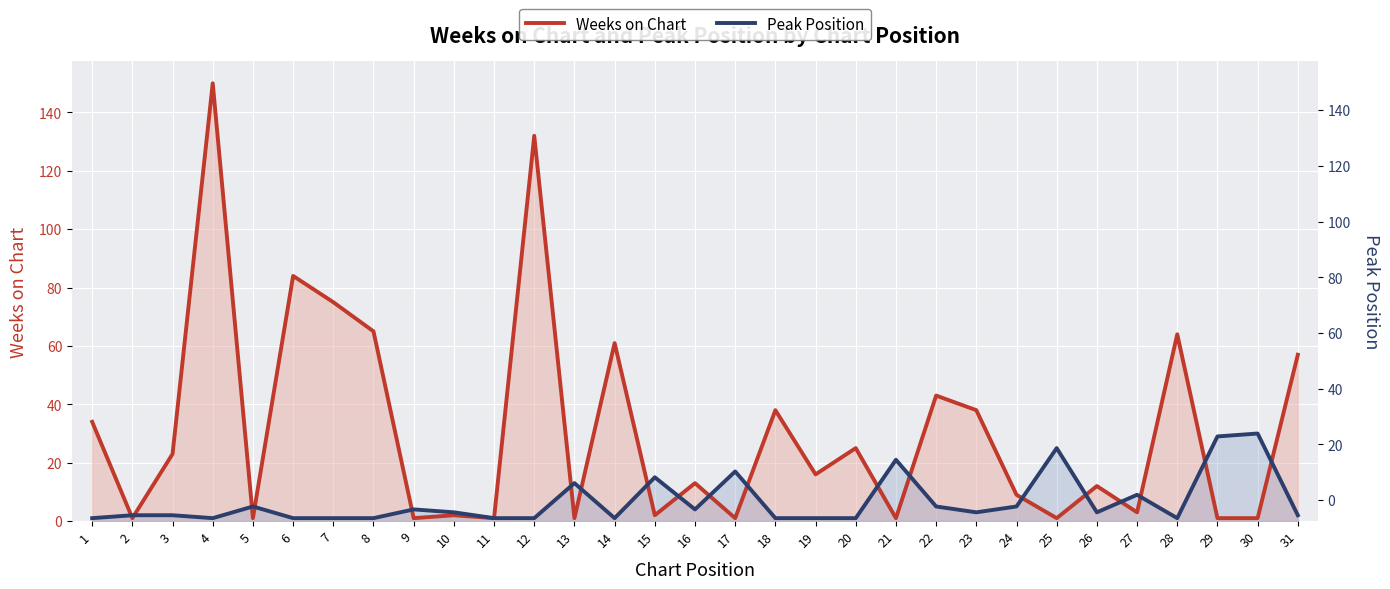

Which series has the largest total across all categories?

Weeks on Chart